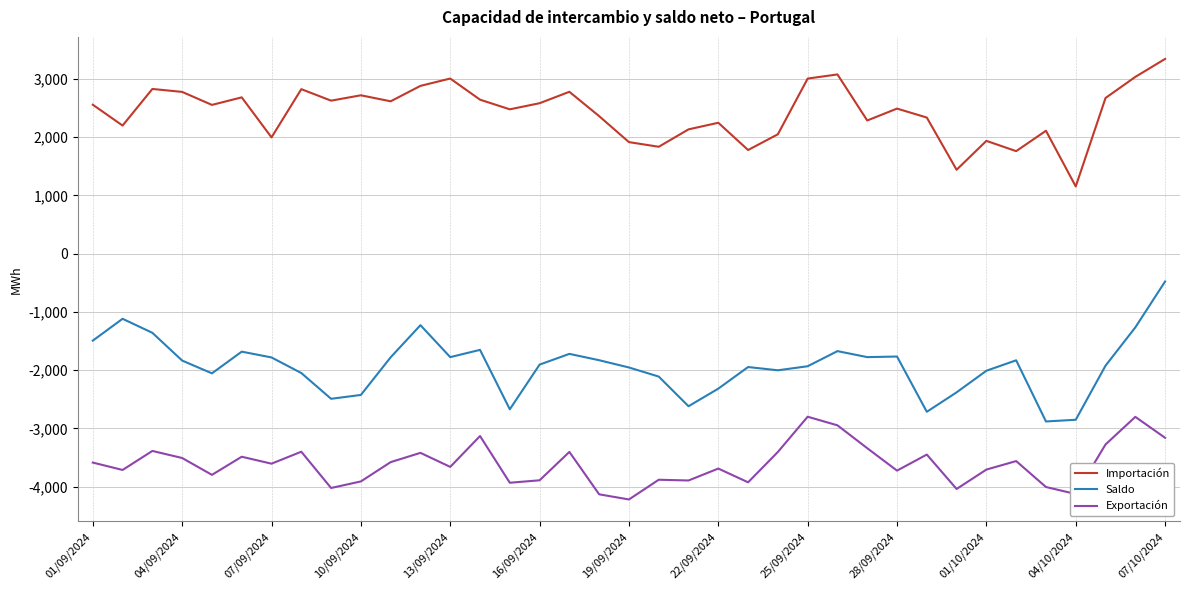

In Importación, how many points are lower than both neighbors (excluding endpoints)?

12